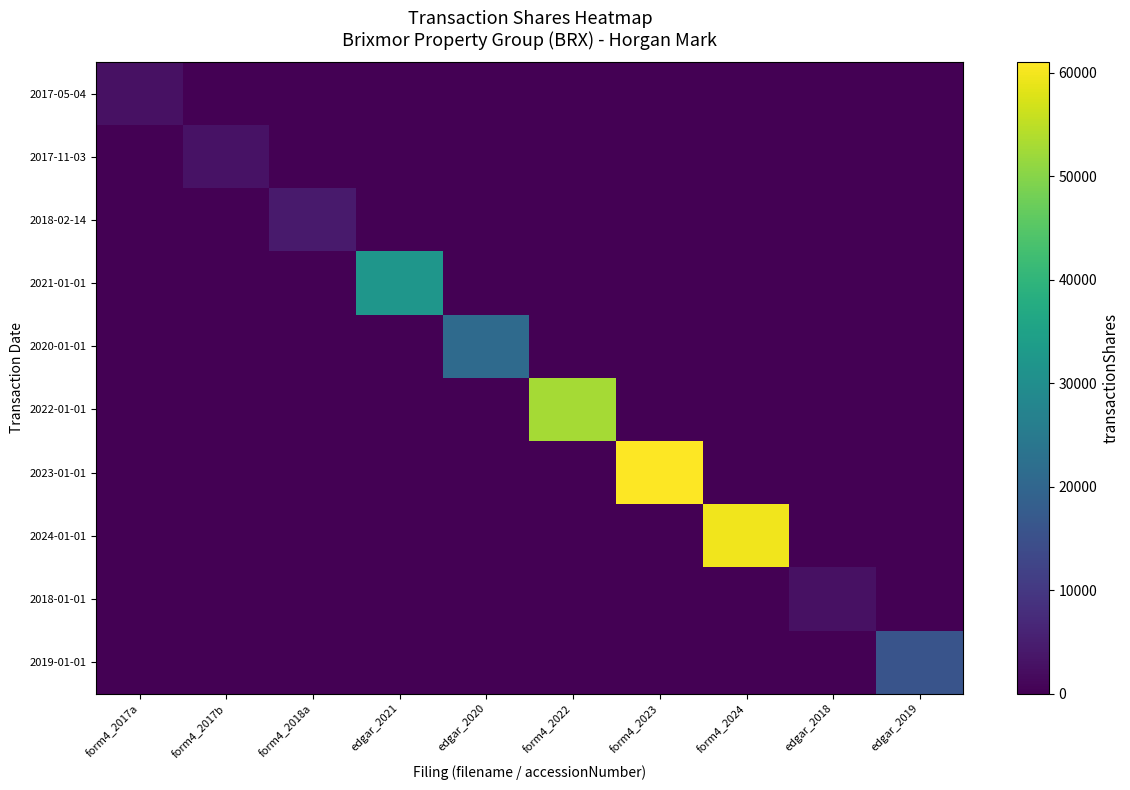

Rank the series at form4_2022 from lowest to highest value.

2017-05-04, 2017-11-03, 2018-02-14, 2021-01-01, 2020-01-01, 2023-01-01, 2024-01-01, 2018-01-01, 2019-01-01, 2022-01-01